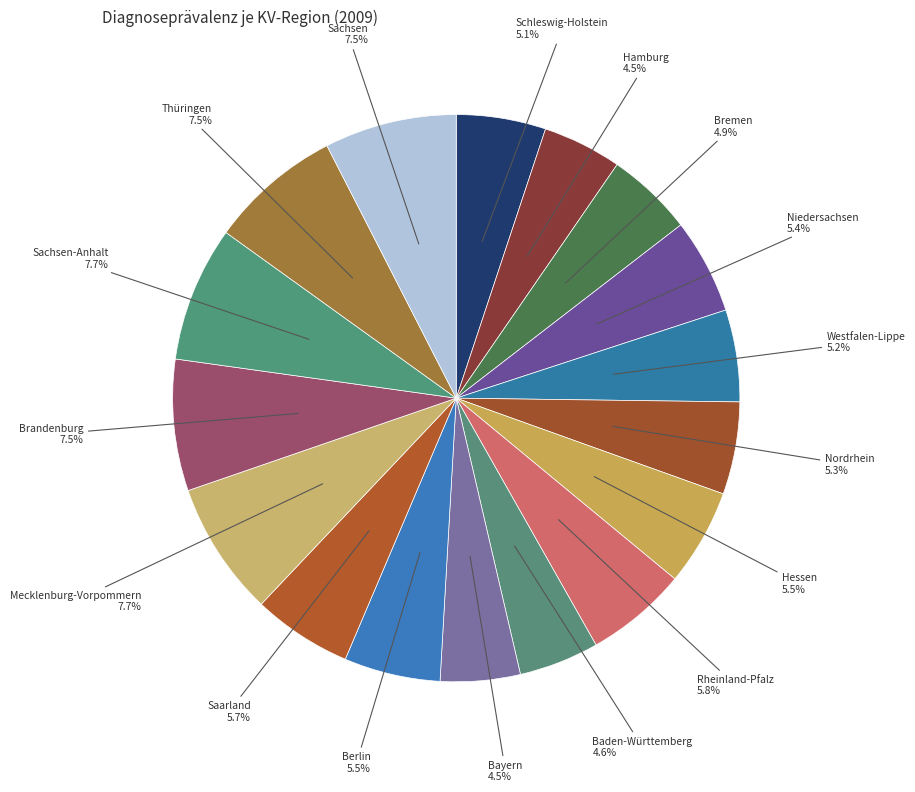

Is there any slice that represents more than half of the pie?

No